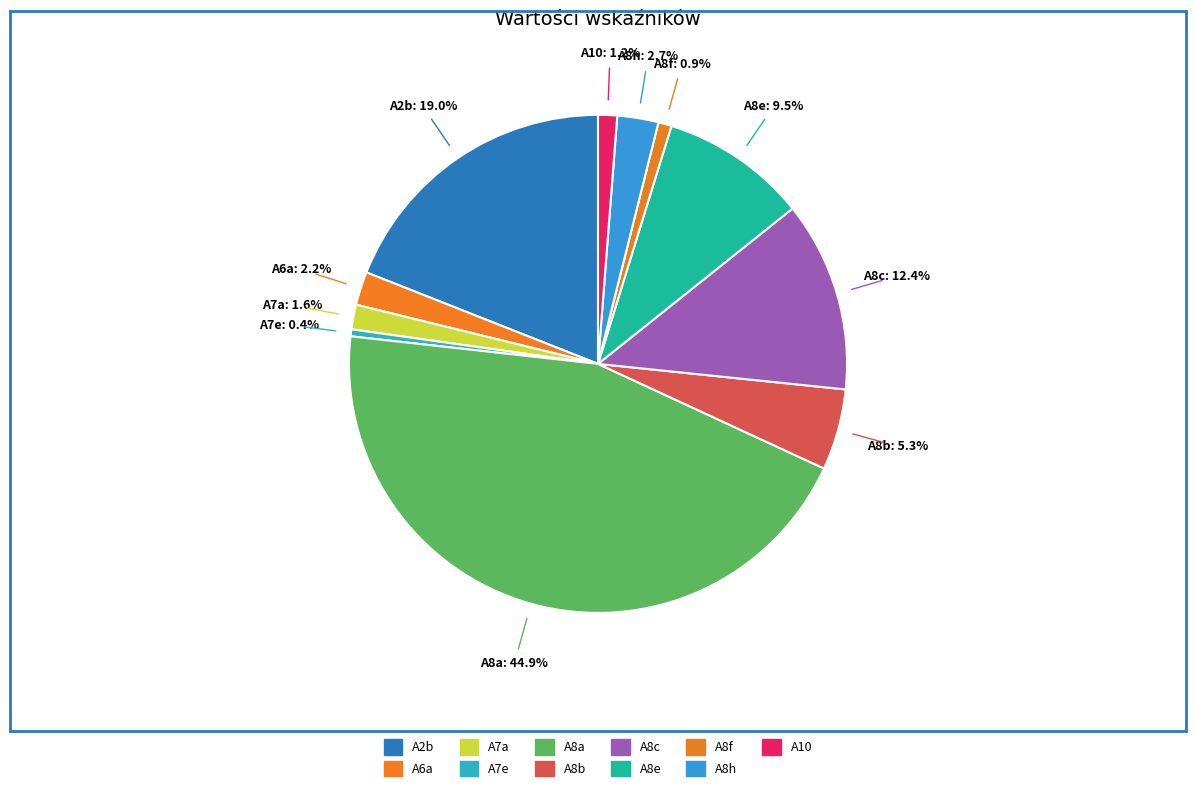

How many slices are in this pie chart?

11